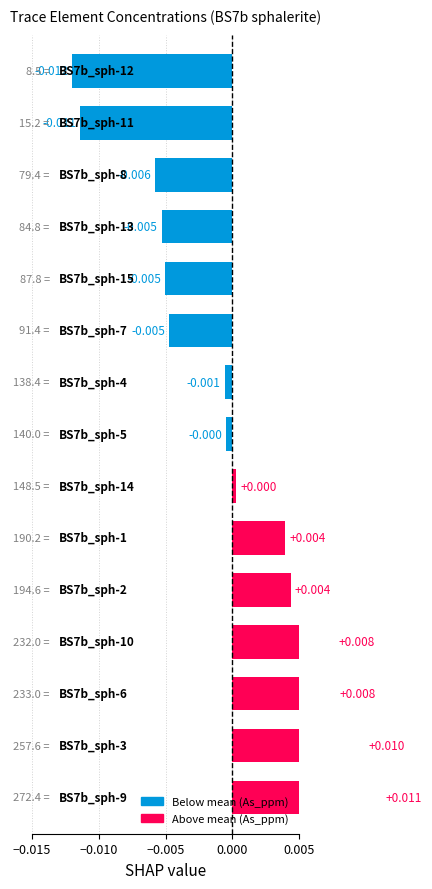

Are the bars grouped side by side (vs. stacked)?

No